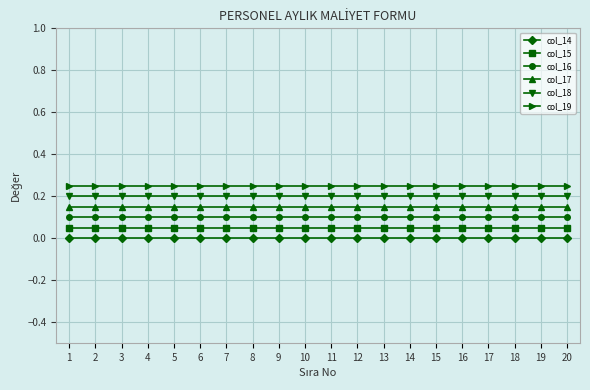

What is the total value across all series at 6?

0.8